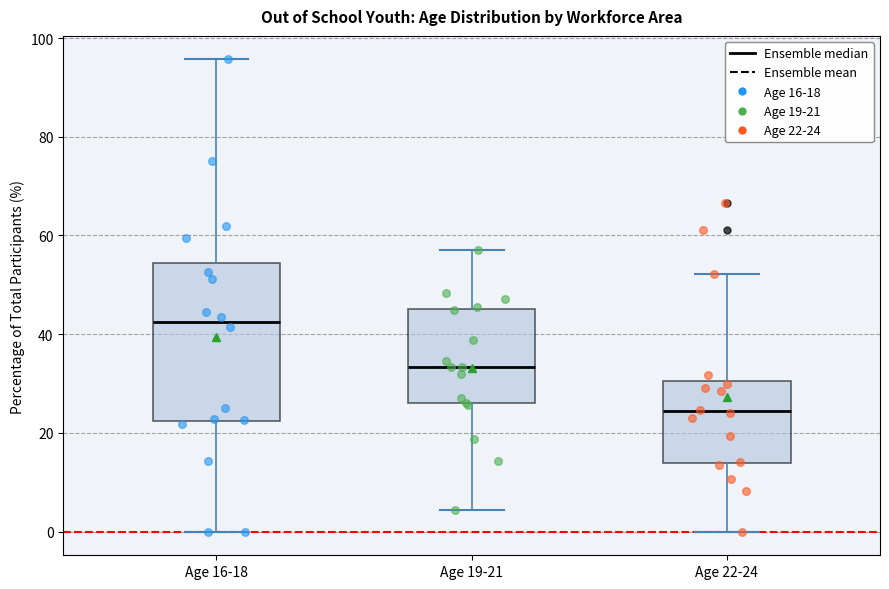

Which box is the tallest, from its lower edge to its upper edge?

Age 16-18